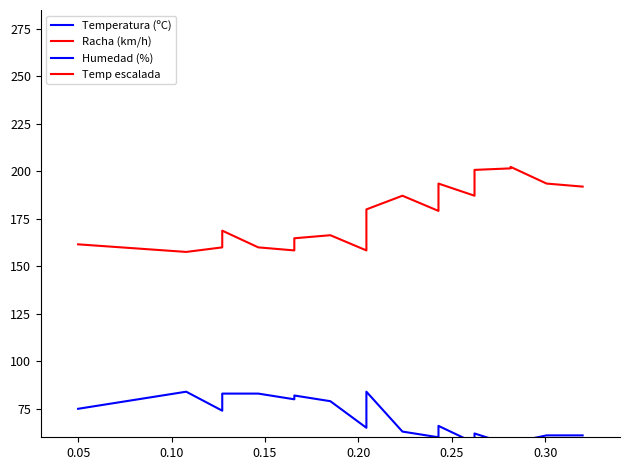

True or false: Humedad (%) and Temperatura (ºC) intersect in this chart.

False